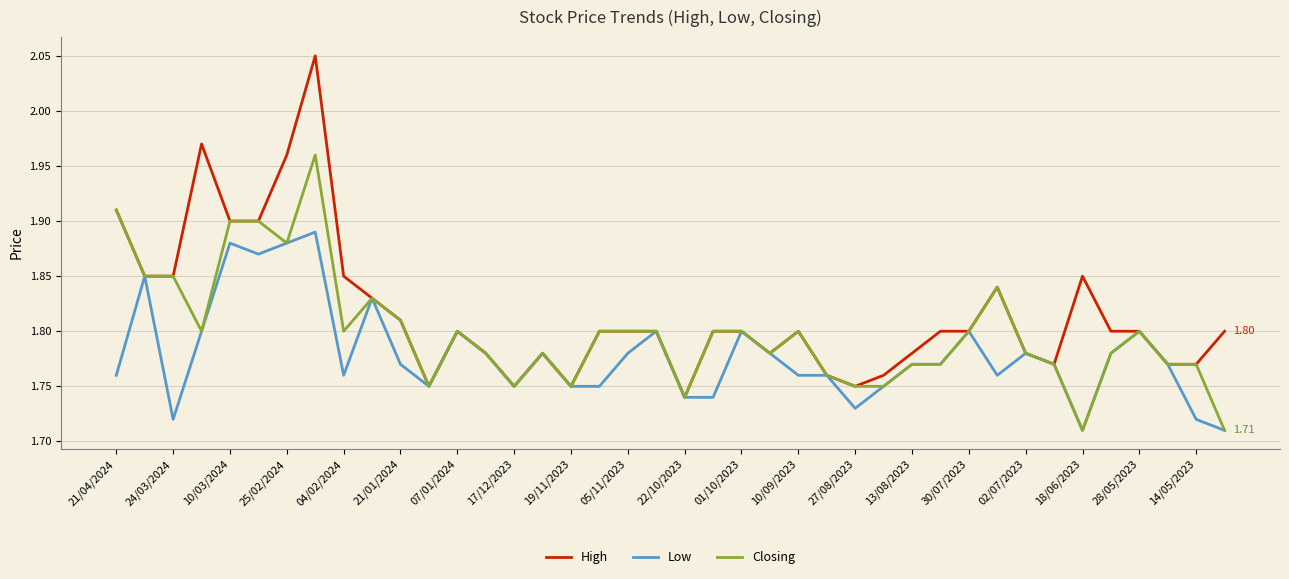

Which series has the largest range (max minus min)?

High